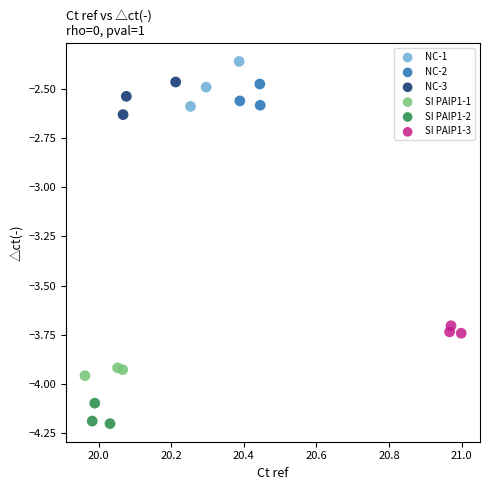

Which series reaches the minimum Y coordinate?

SI PAIP1-2